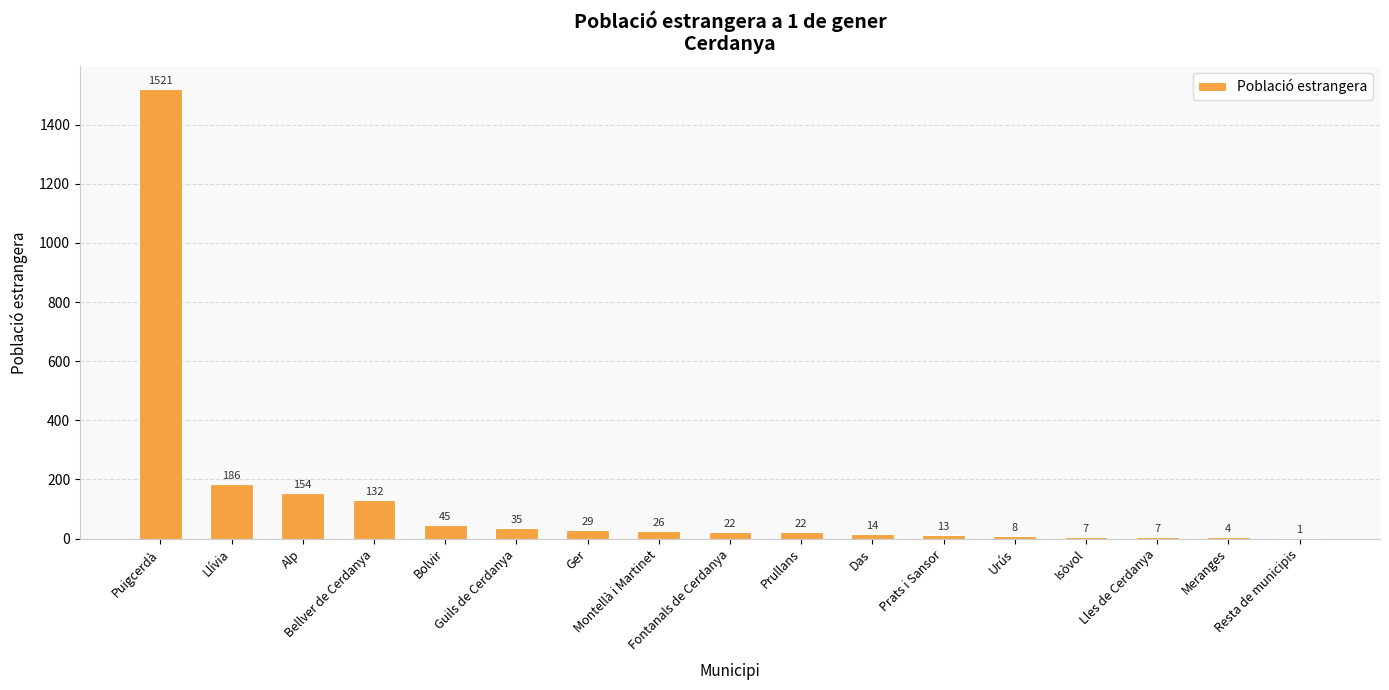

Reading right to left, list all the values displayed in this chart.

Resta de municipis=1	Meranges=4	Lles de Cerdanya=7	Isòvol=7	Urús=8	Prats i Sansor=13	Das=14	Prullans=22	Fontanals de Cerdanya=22	Montellà i Martinet=26	Ger=29	Guils de Cerdanya=35	Bolvir=45	Bellver de Cerdanya=132	Alp=154	Llívia=186	Puigcerdà=1521